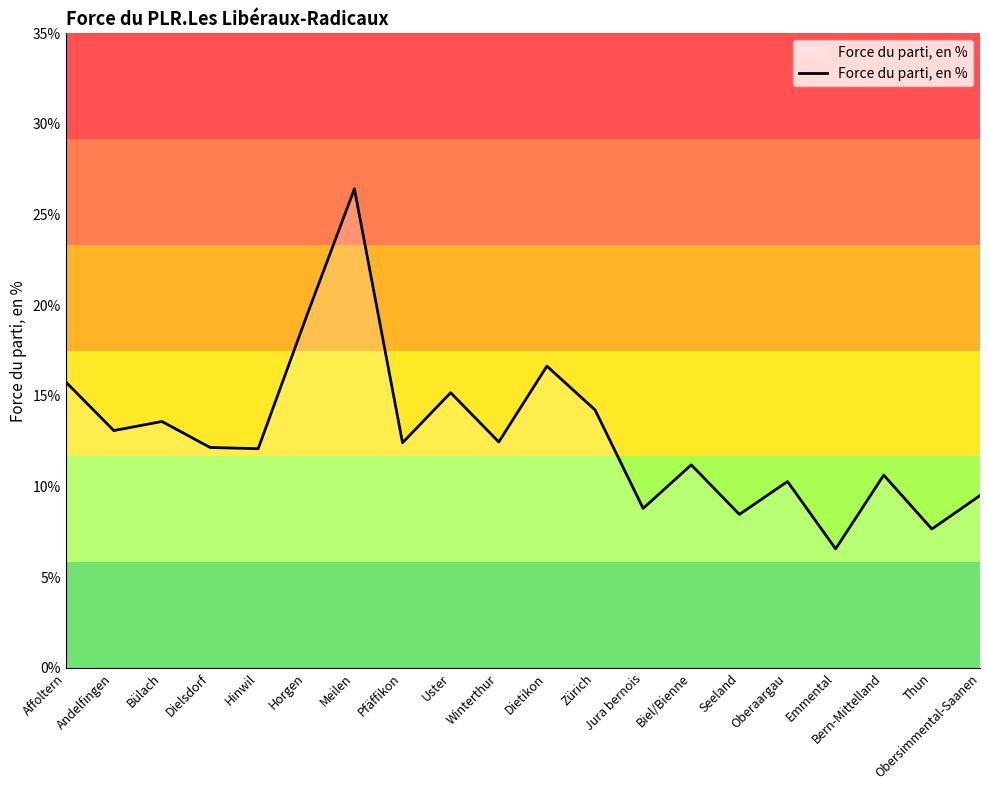

What is the greatest value displayed?

26.4